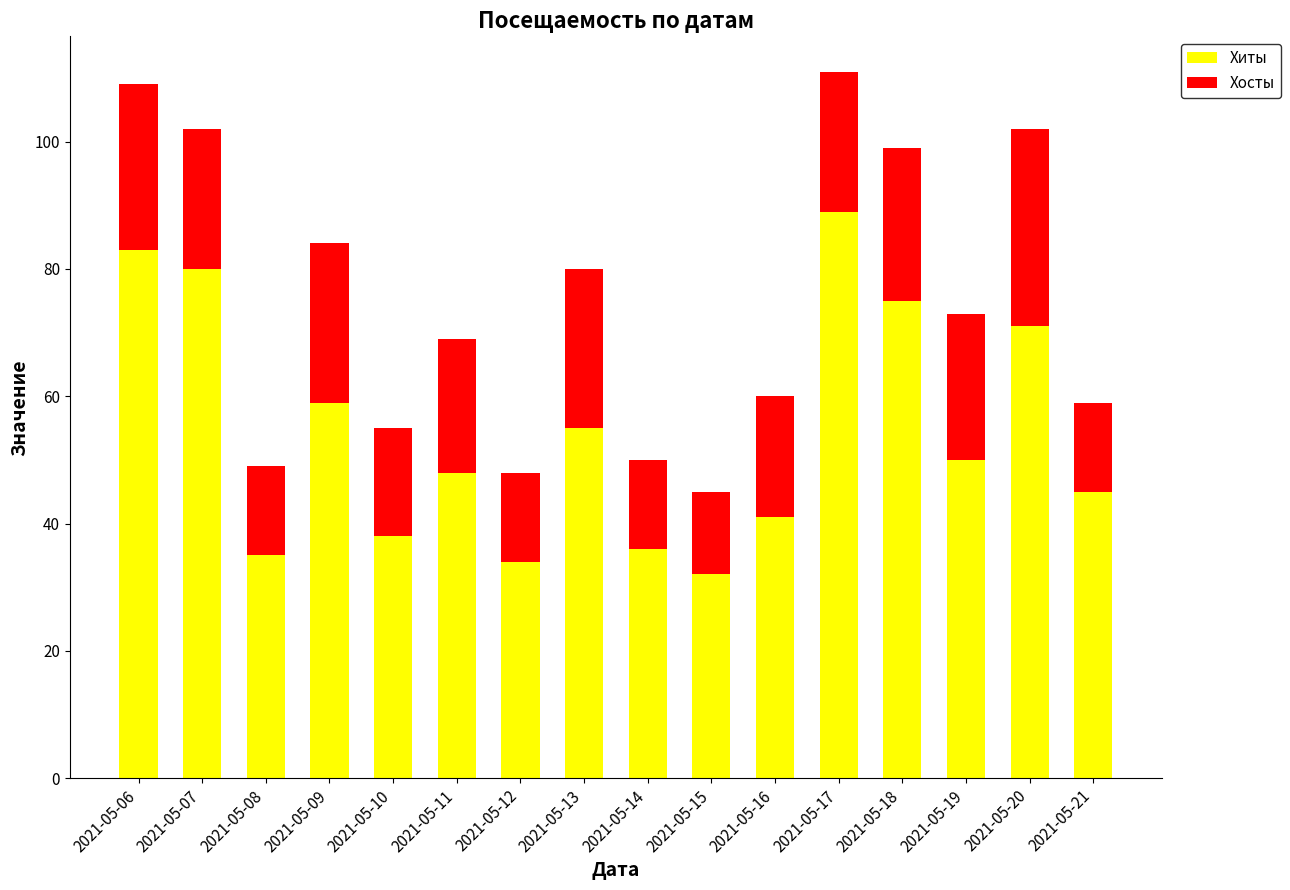

What is the total value across all series at 2021-05-11?

69